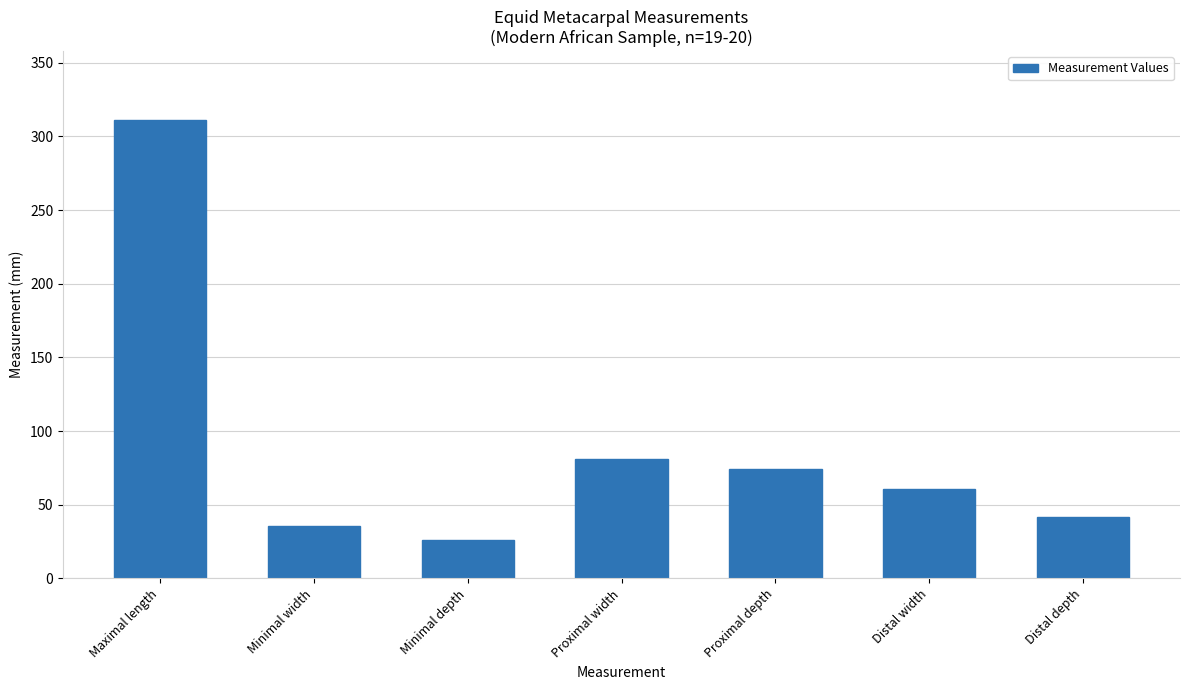

What value does the data have at Minimal width?

35.3